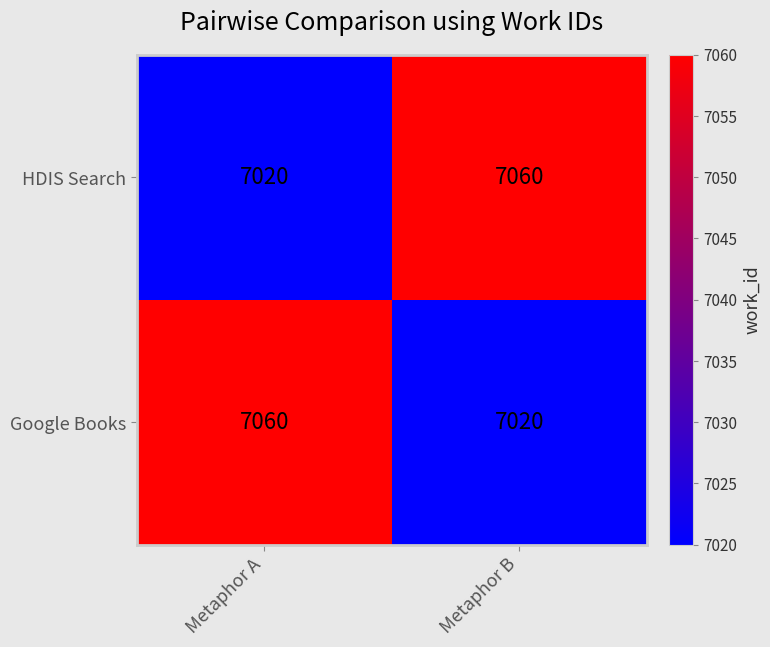

What is the minimum value shown in the chart?

7020